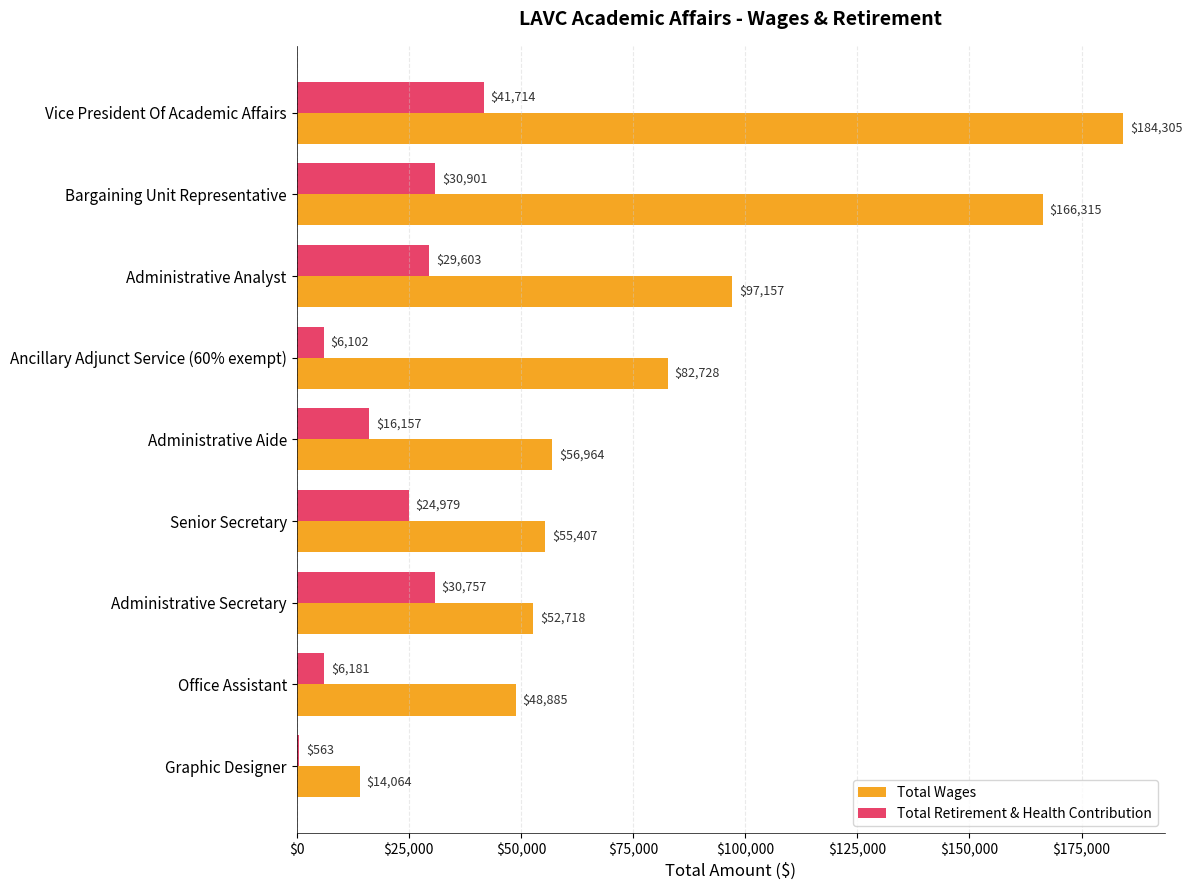

Between Bargaining Unit Representative and Ancillary Adjunct Service (60% exempt), which series saw the biggest shift?

Total Wages